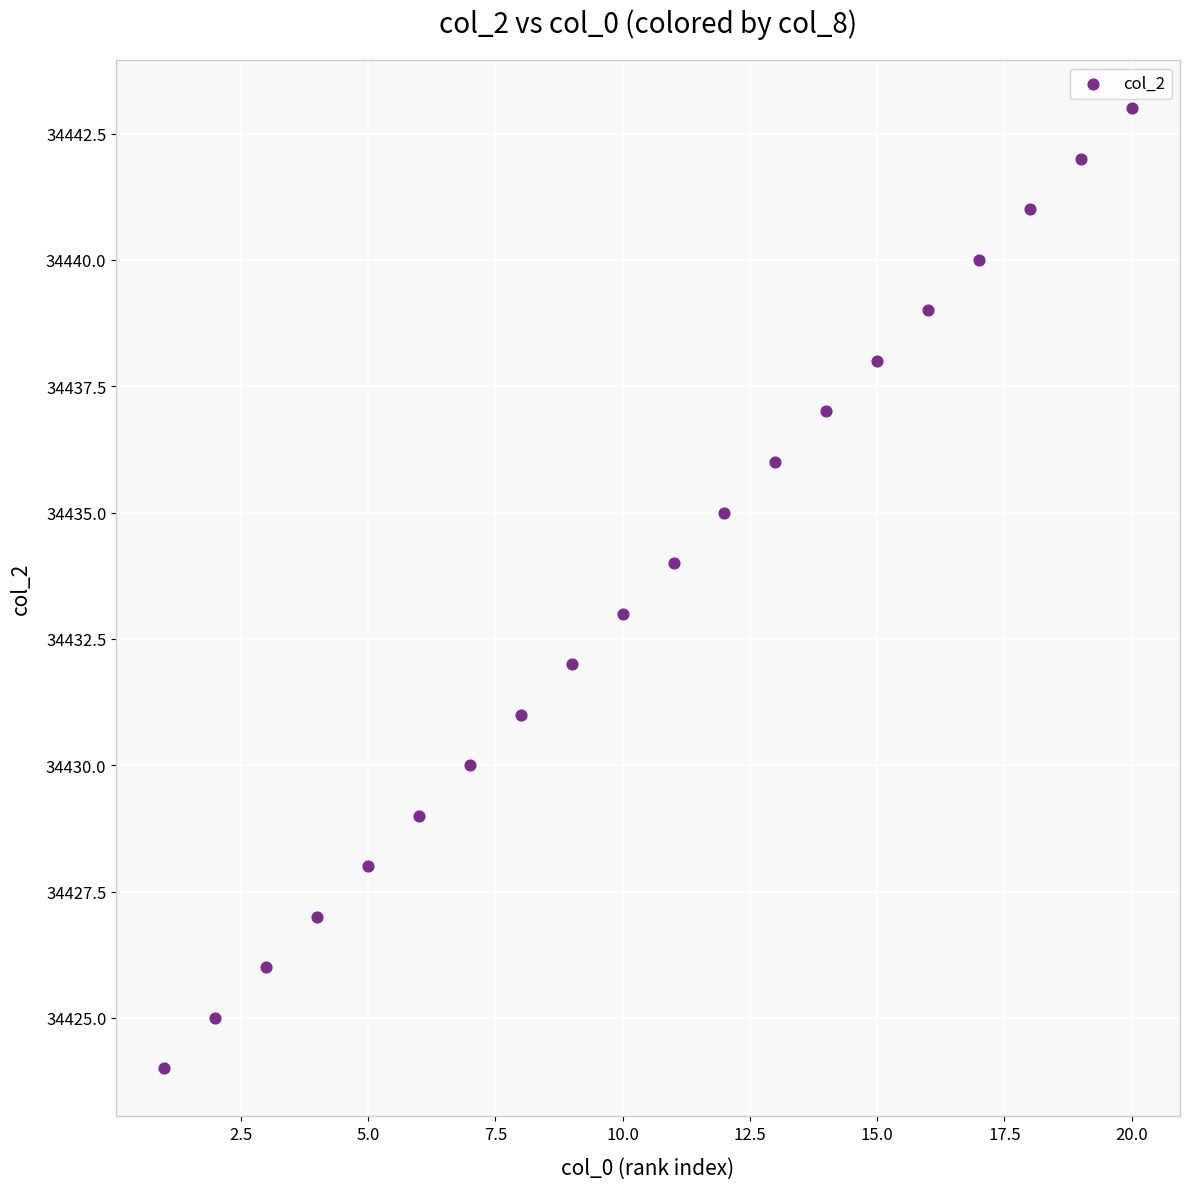

What is the range of X values (max minus min)?

19